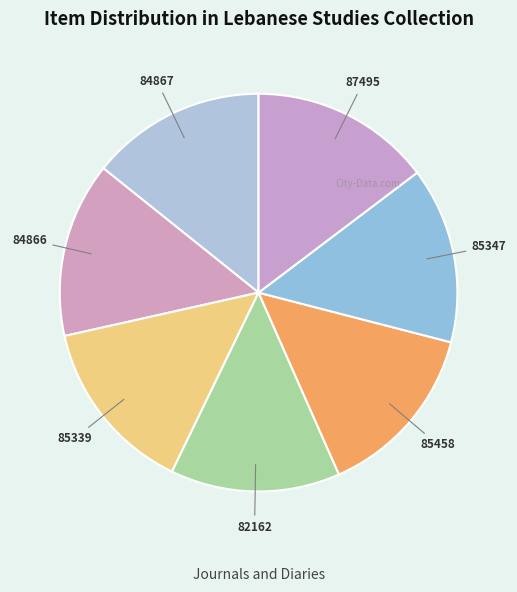

How many slices are in this pie chart?

7